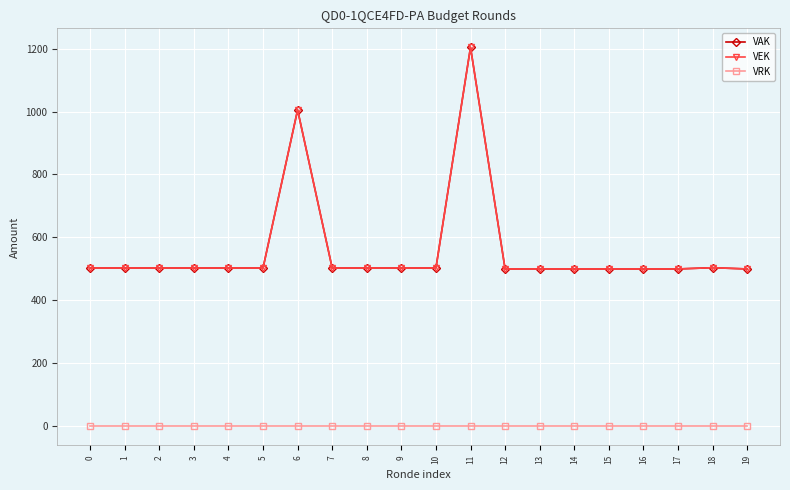

True or false: VEK and VAK cross at least once.

False